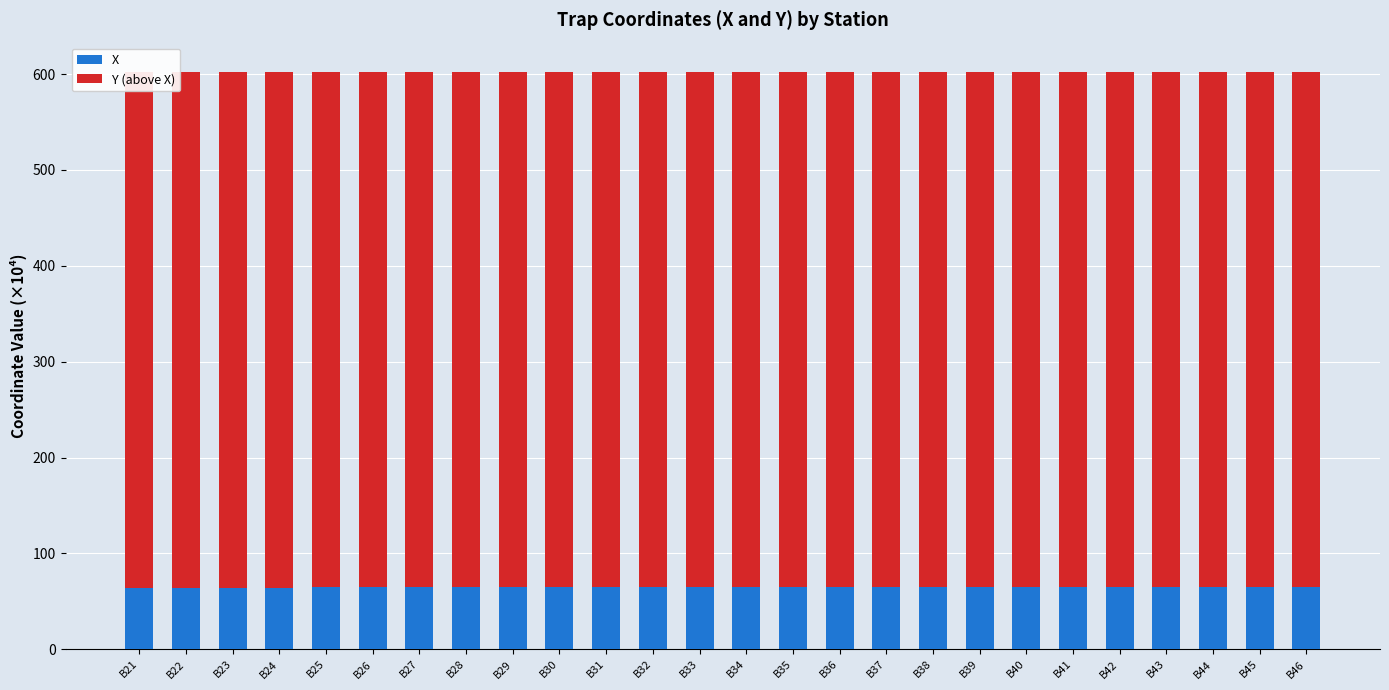

Are the bars horizontal?

No